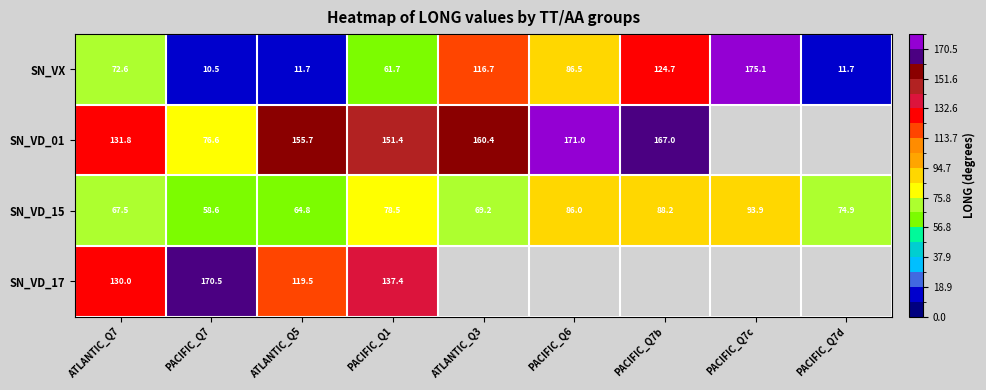

At which label is SN_VD_15 closest to 76?

PACIFIC_Q7d